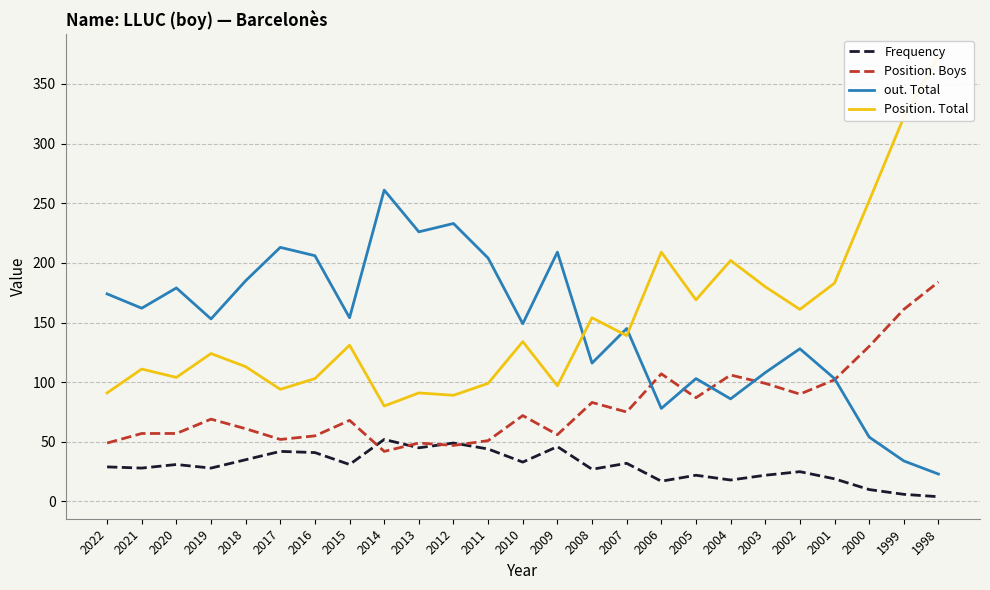

True or false: Position. Boys and out. Total cross at least once.

True